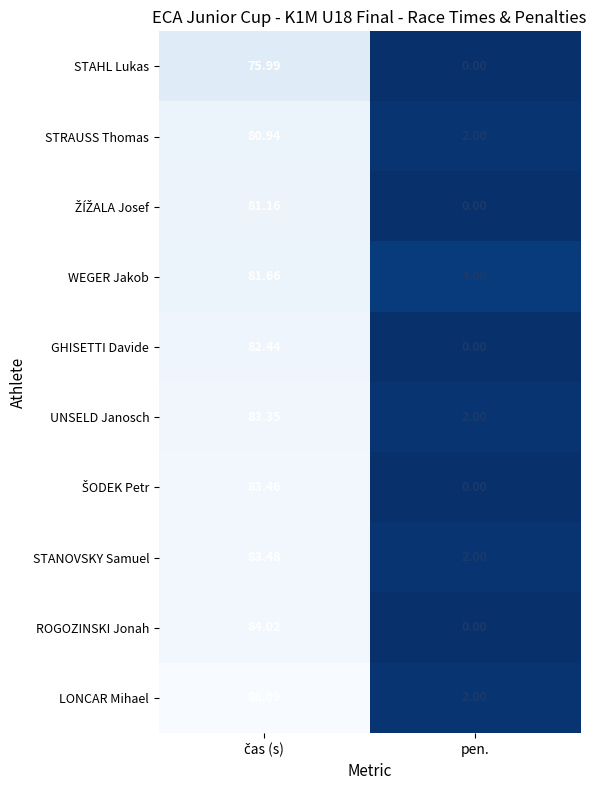

At which label is LONCAR Mihael closest to 44?

pen.